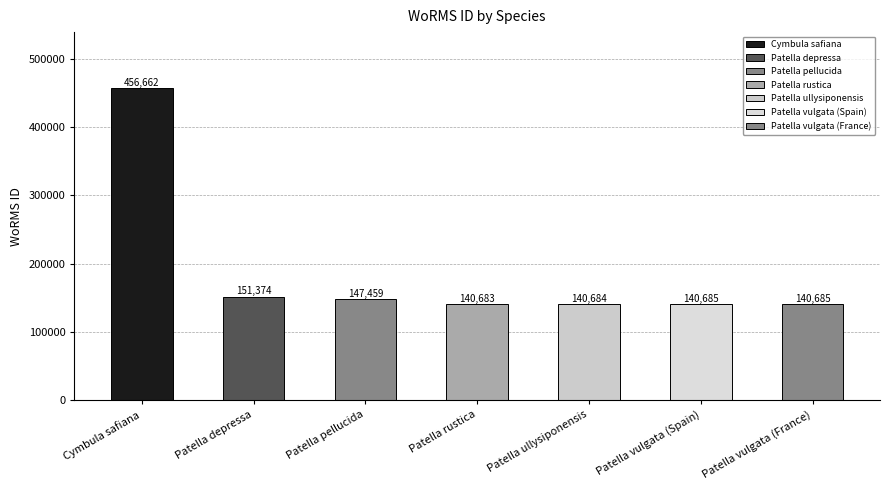

The chart shows a value of 68013 at Patella ullysiponensis. True or false?

False